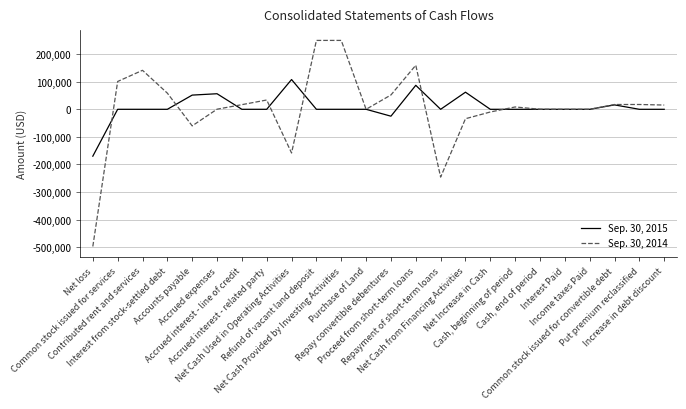

At Net Cash Used in Operating Activities, list the series in order from smallest to largest.

Sep. 30, 2014, Sep. 30, 2015